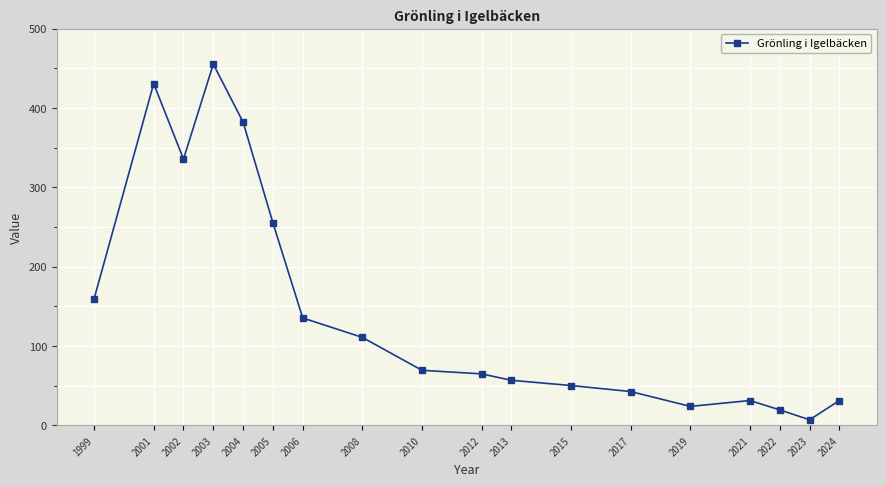

What is the maximum value shown in the chart?

455.3